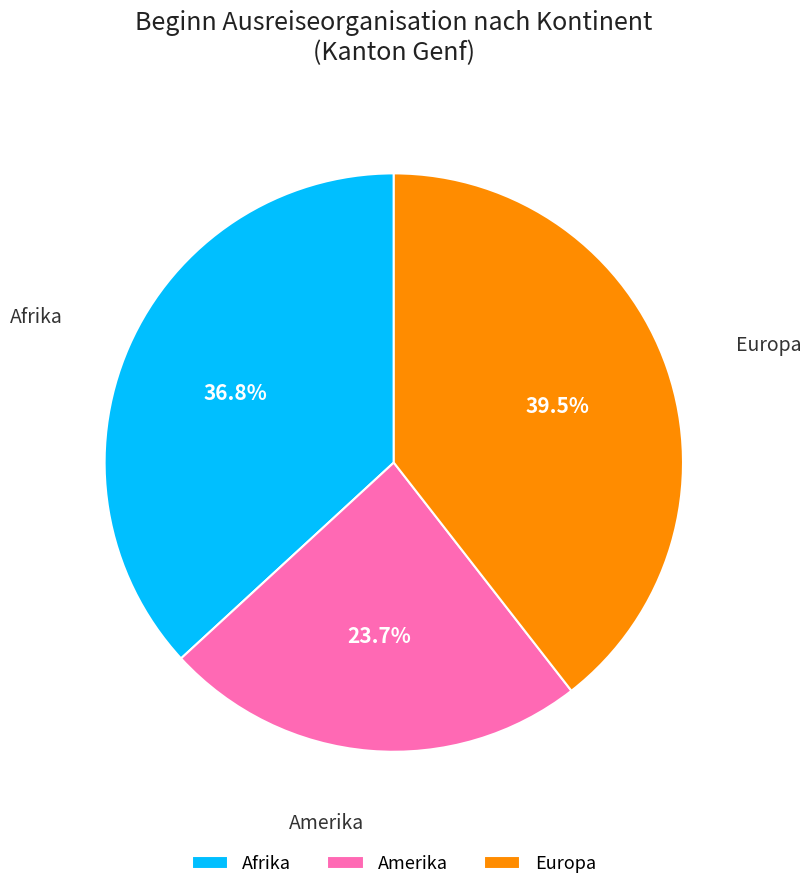

Which has a higher value, Afrika or Europa?

Europa